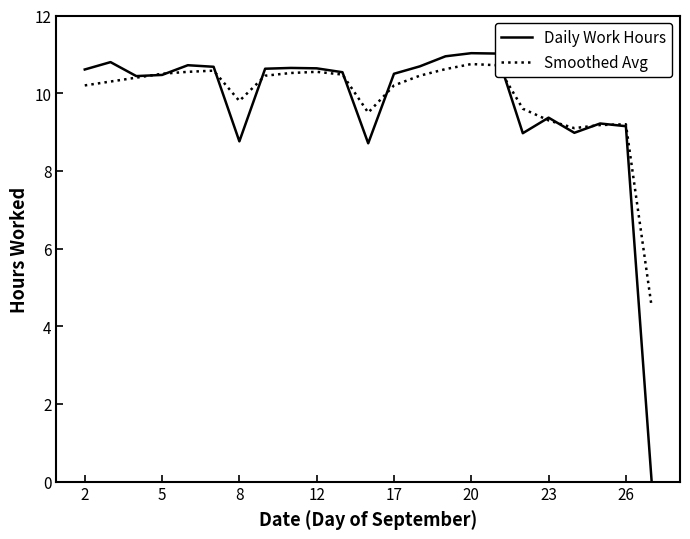

Which series has the widest spread of values?

Daily Work Hours